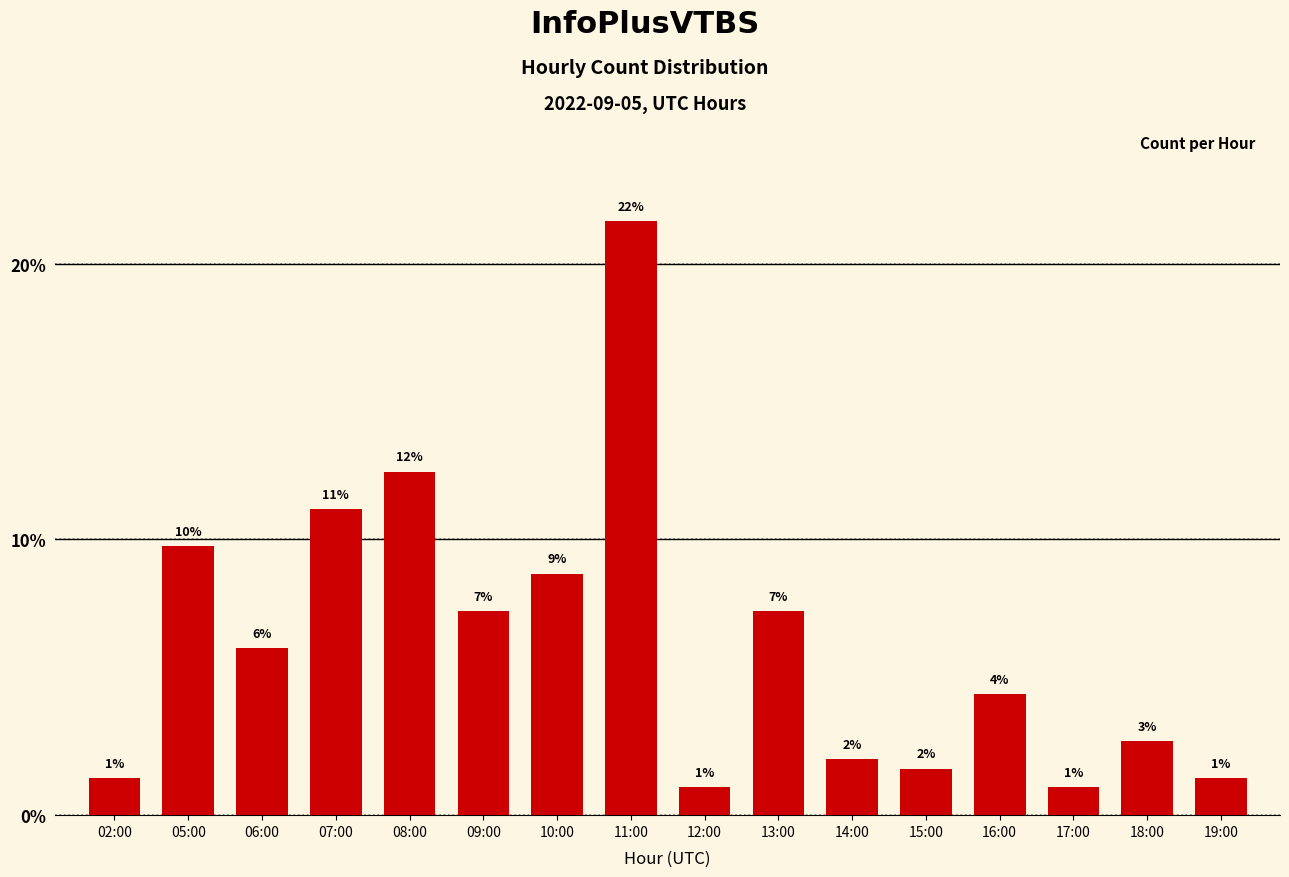

Where does the data first go above 6?

05:00